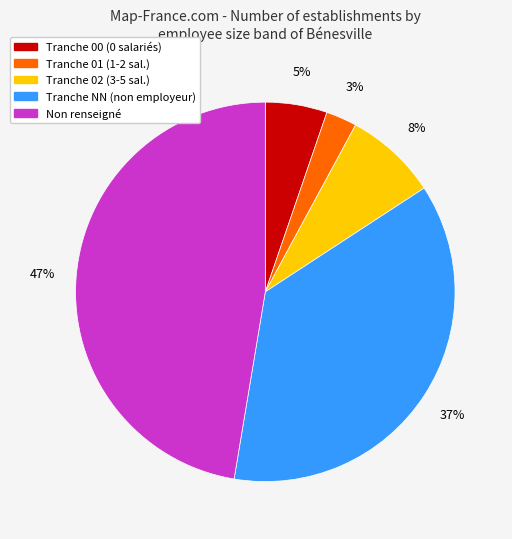

To the nearest percent, what is the average slice percentage?

20%